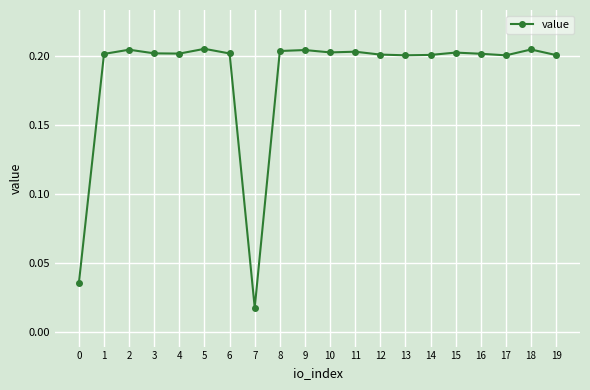

What is the sum of all values?

3.7